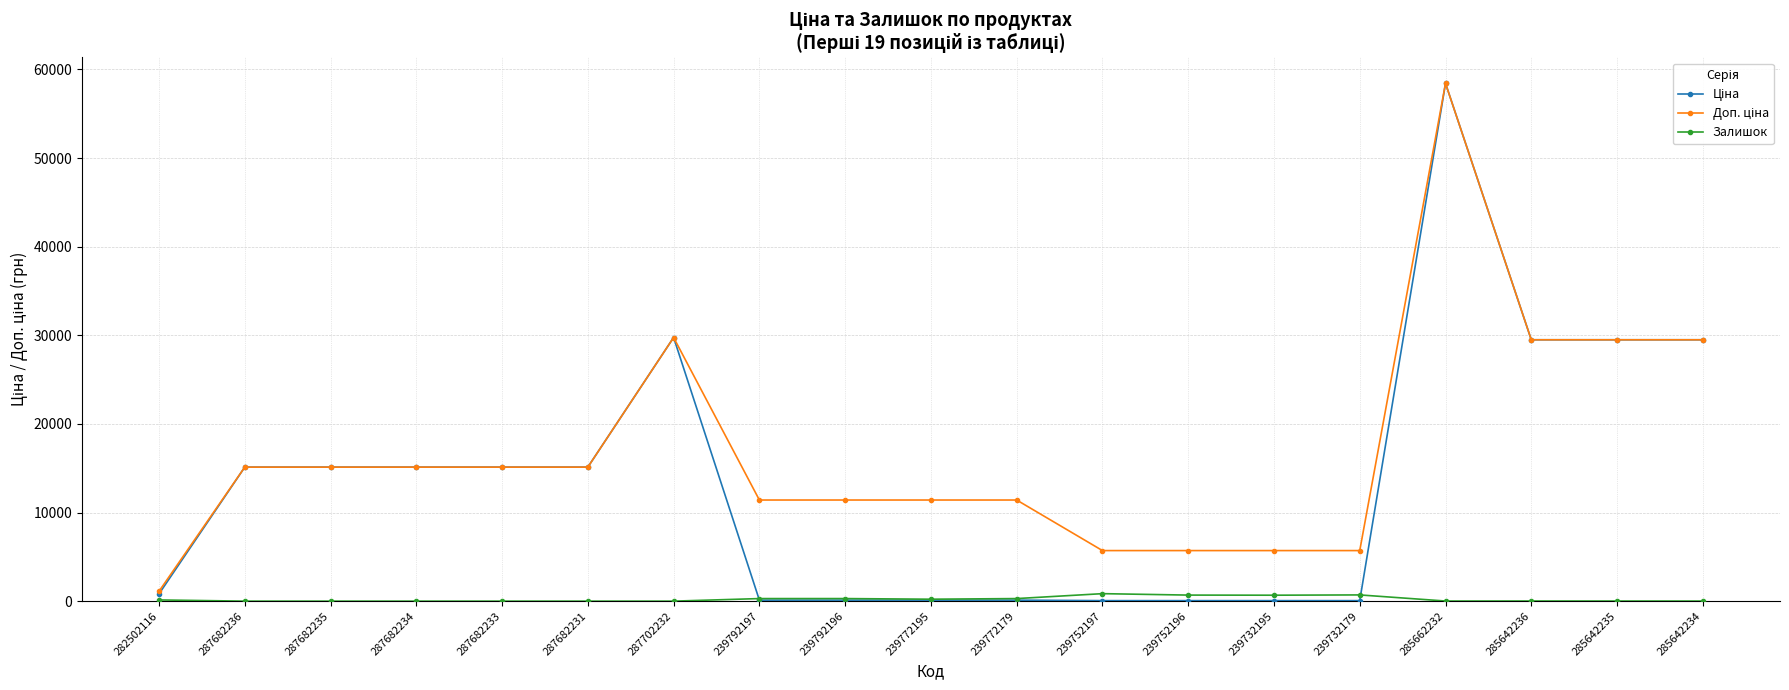

What is the spread (max minus min) of values at 287682234?

15120.0